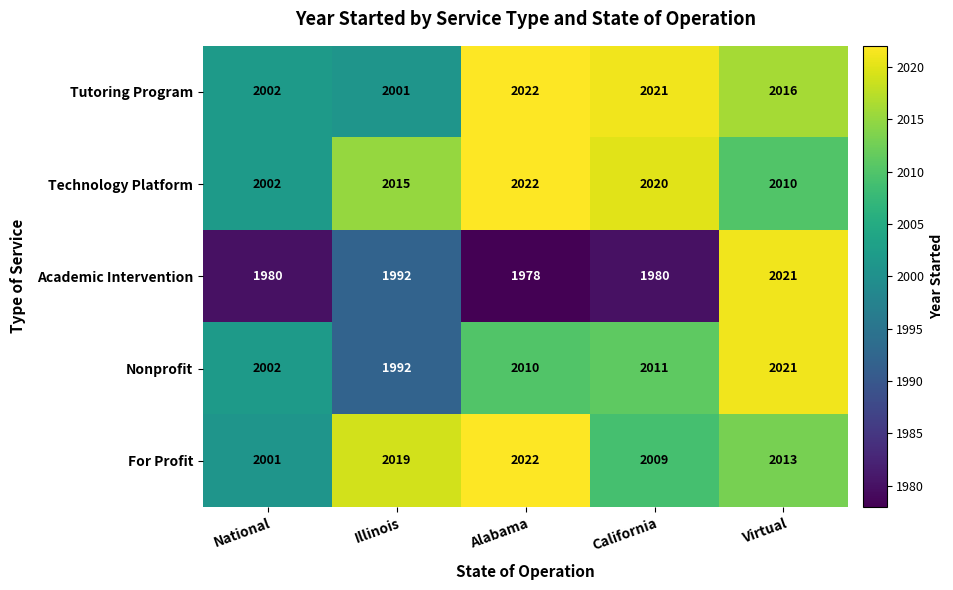

What is the total value across all series at Virtual?

10081